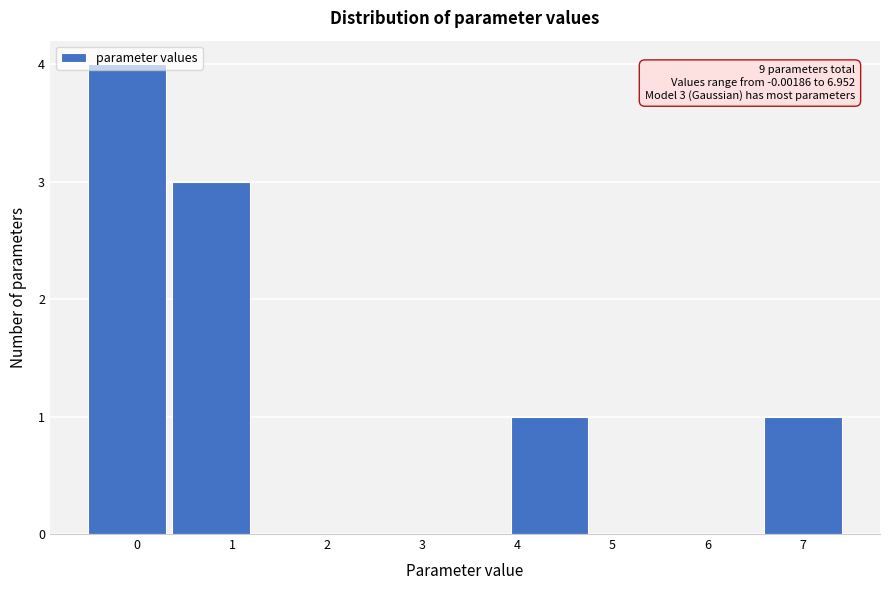

Over which range of the x-axis is the bar tallest?

-0.6 to 0.3